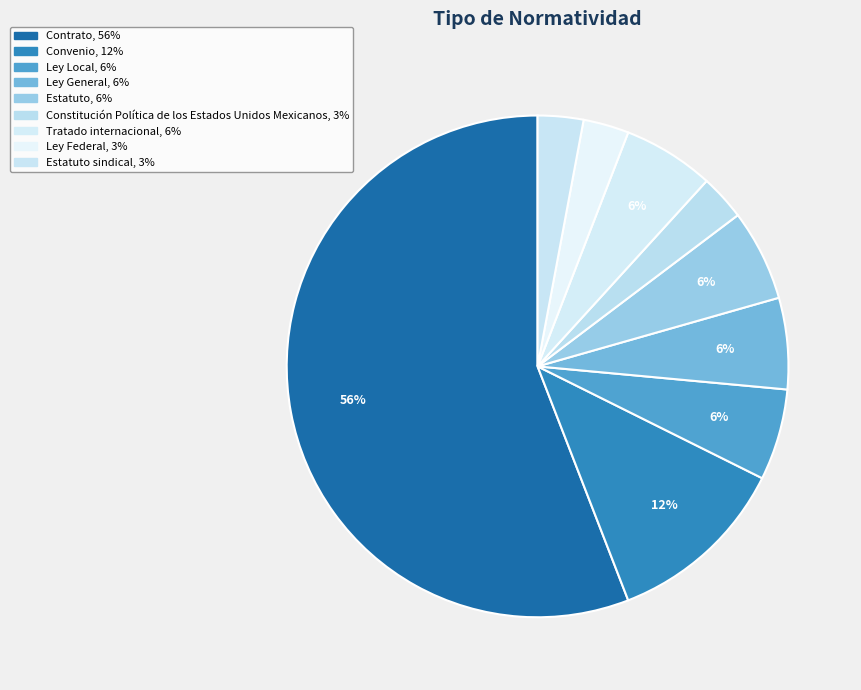

How many slices are in this pie chart?

9